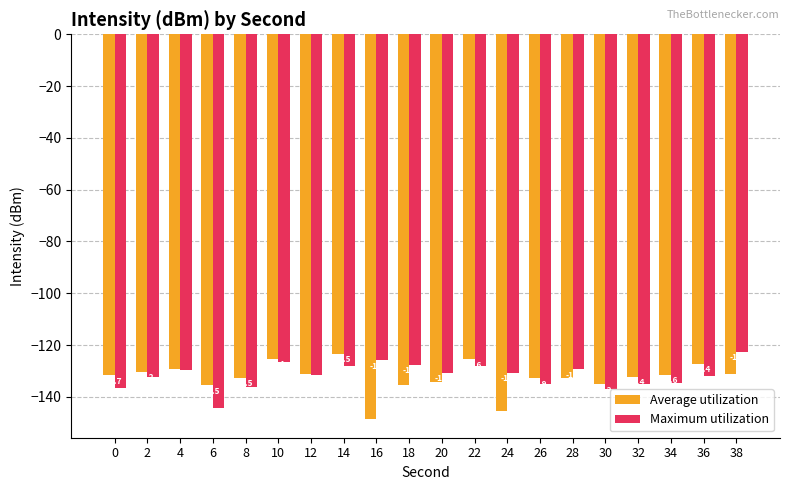

Which series has the largest total across all categories?

Maximum utilization